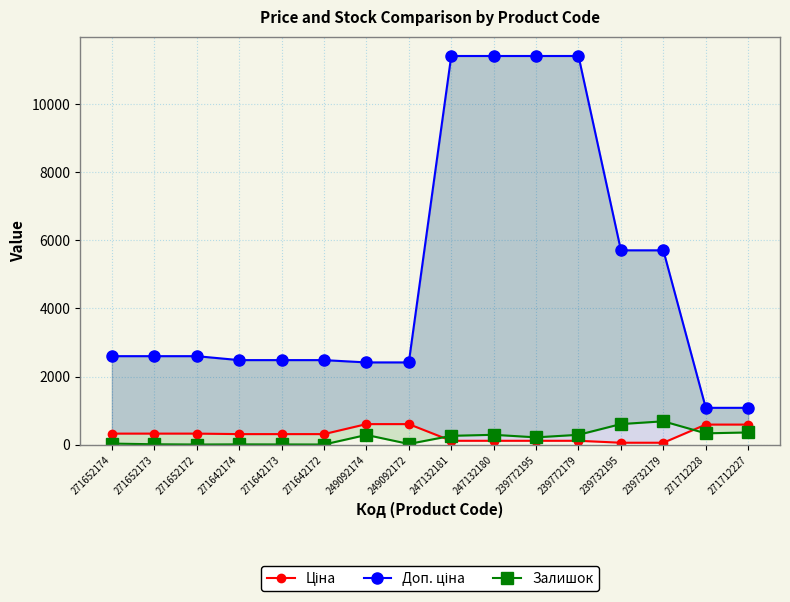

Rank the series by their maximum value, from highest to lowest.

Доп. ціна, Залишок, Ціна